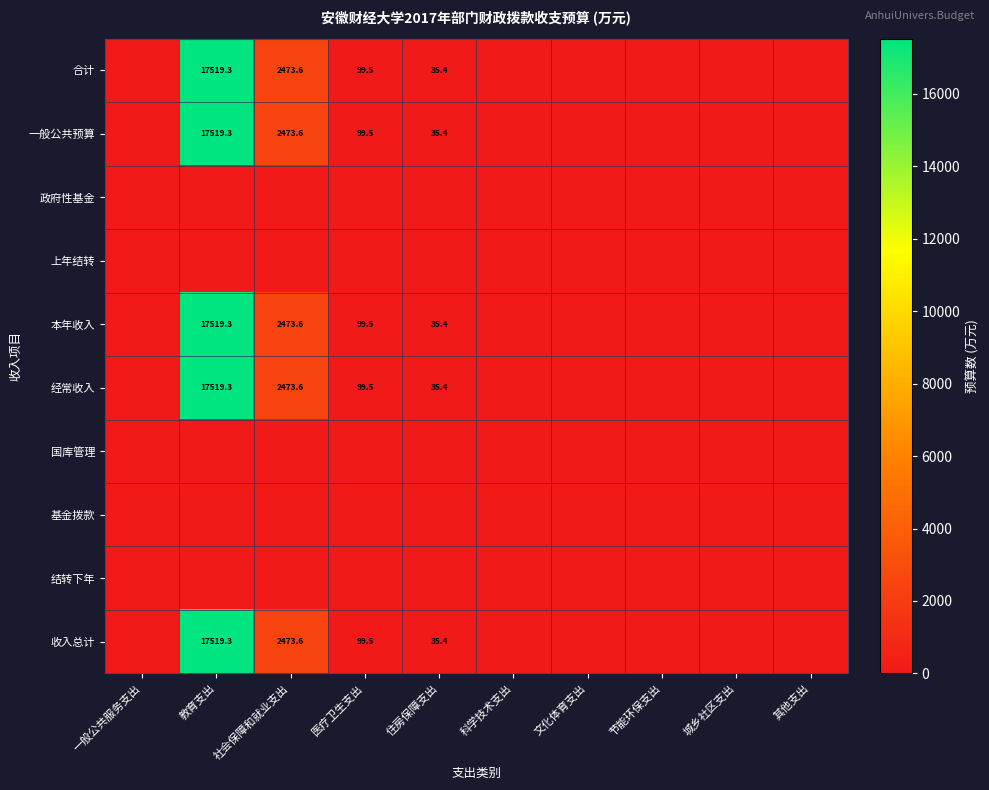

Rank the series by their maximum value, from highest to lowest.

合计, 一般公共预算, 本年收入, 经常收入, 收入总计, 政府性基金, 上年结转, 国库管理, 基金拨款, 结转下年